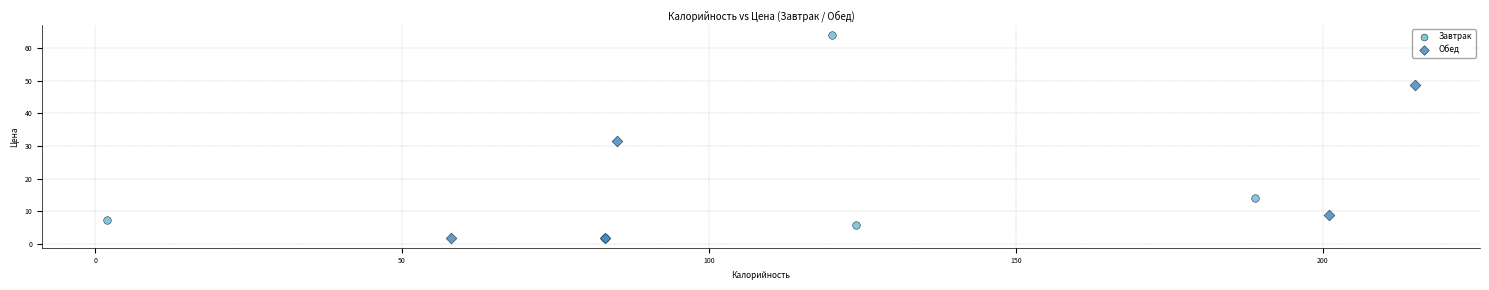

Which series contains the highest Y value?

Завтрак